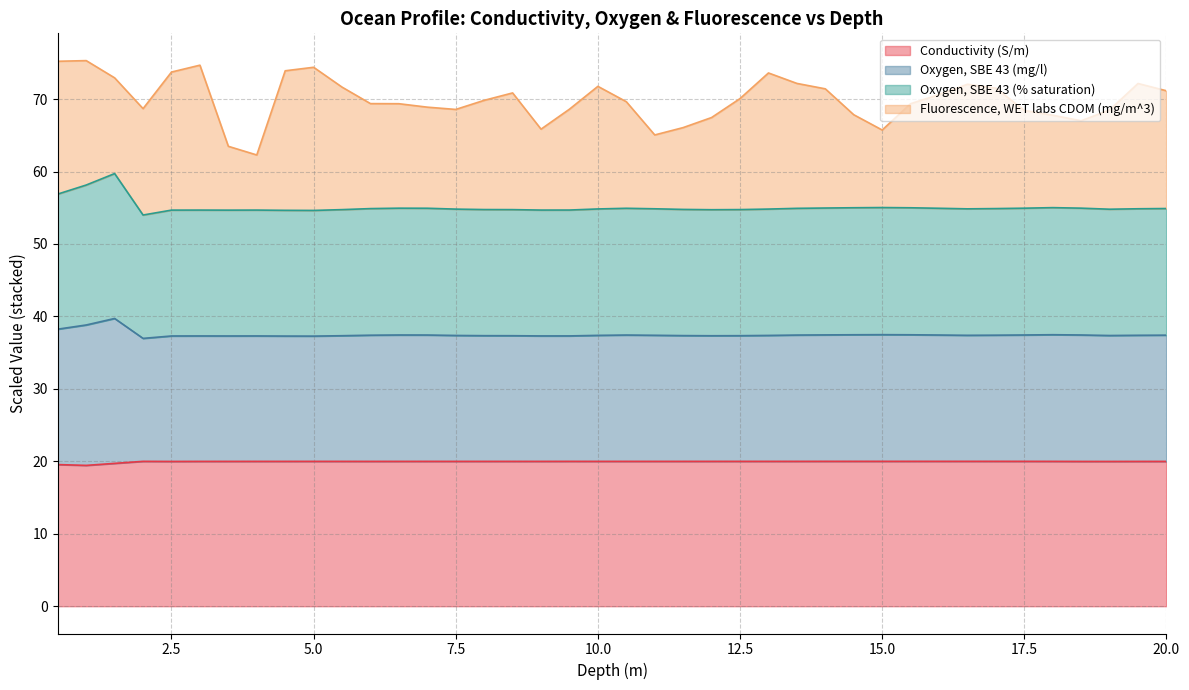

The value of Conductivity (S/m) at 5.0 is 20.0. True or false?

True